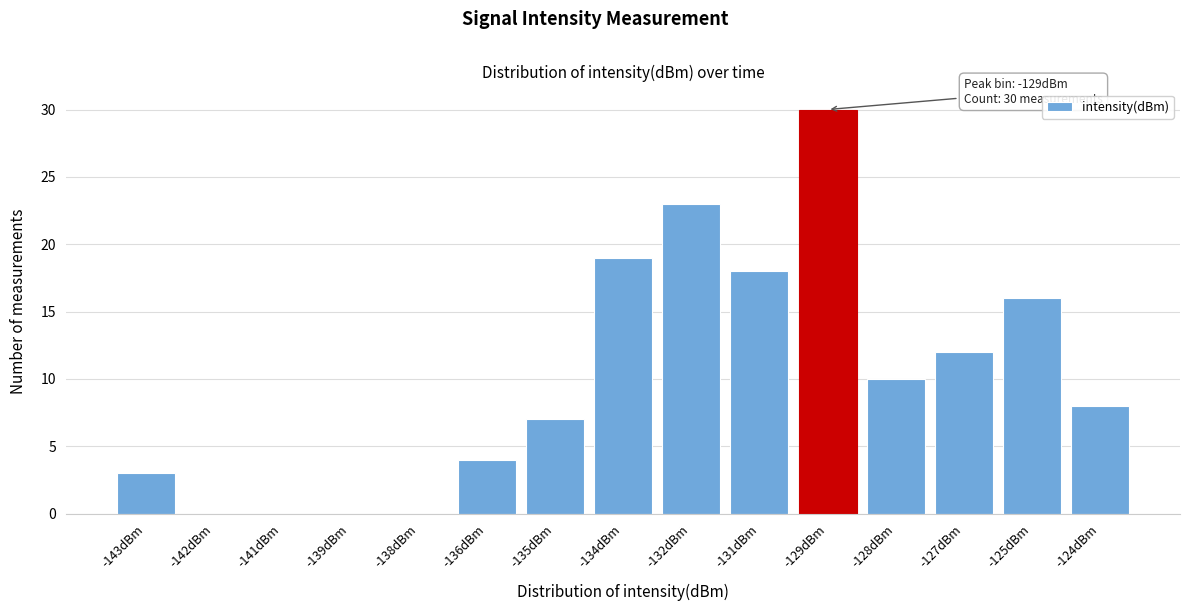

Reading right to left, what are all the values shown in this chart?

-124dBm=8	-125dBm=16	-127dBm=12	-128dBm=10	-129dBm=30	-131dBm=18	-132dBm=23	-134dBm=19	-135dBm=7	-136dBm=4	-138dBm=0	-139dBm=0	-141dBm=0	-142dBm=0	-143dBm=3